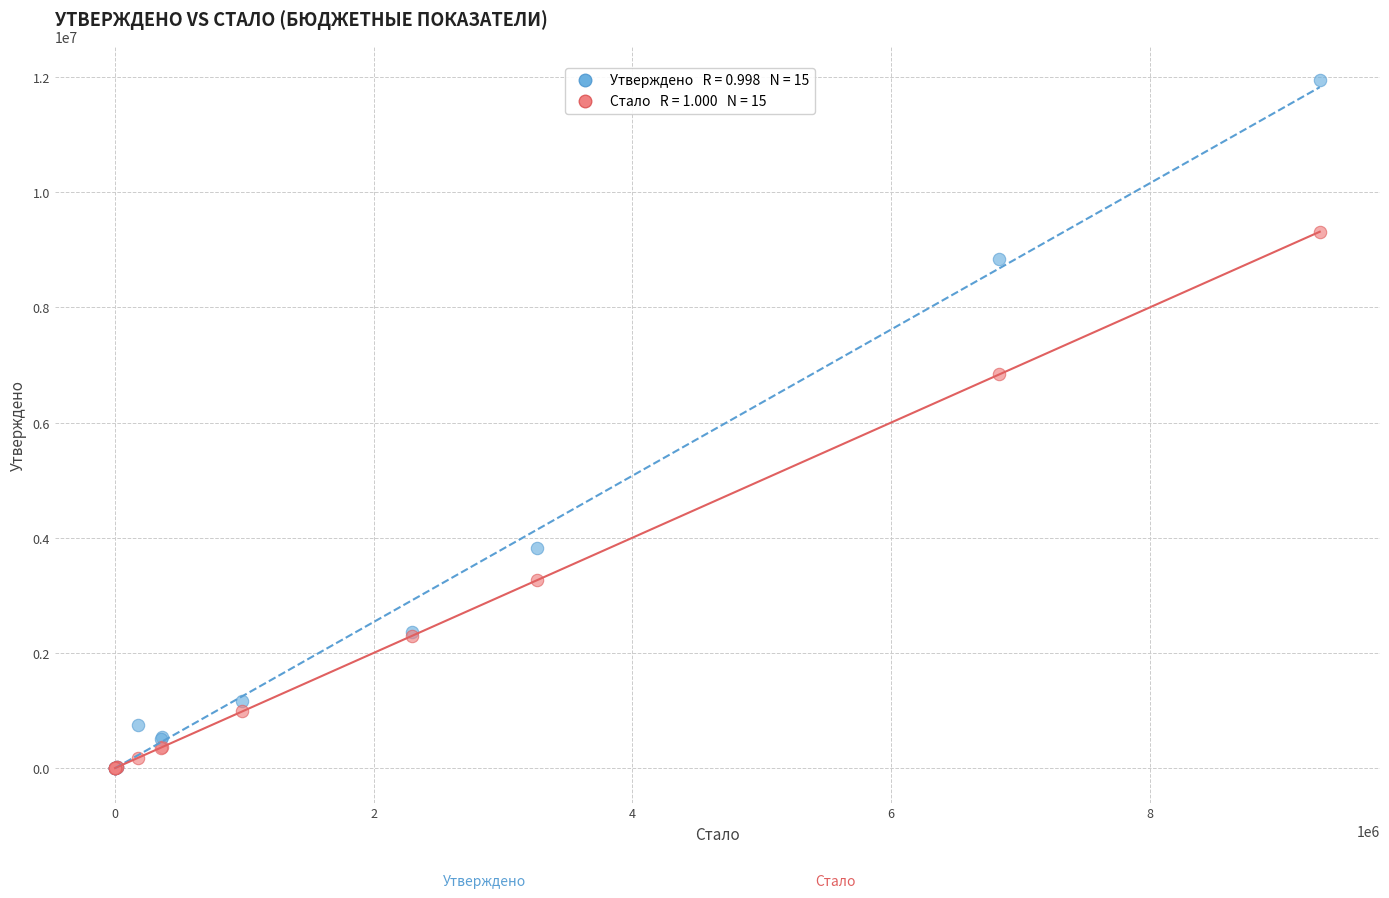

Across all series, what Y value is closest to 5973197?

6838212.0